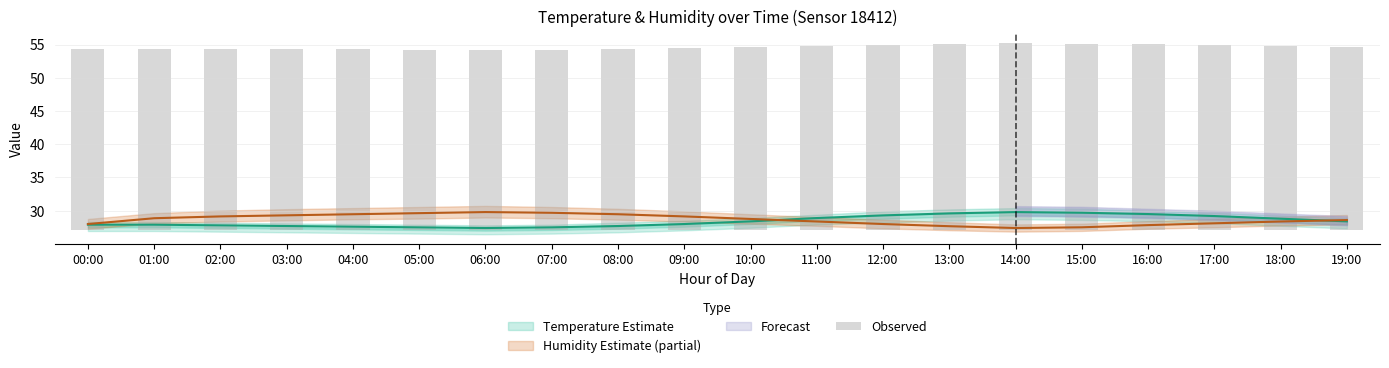

Is it true that the value at 07:00 is 27.1?

True